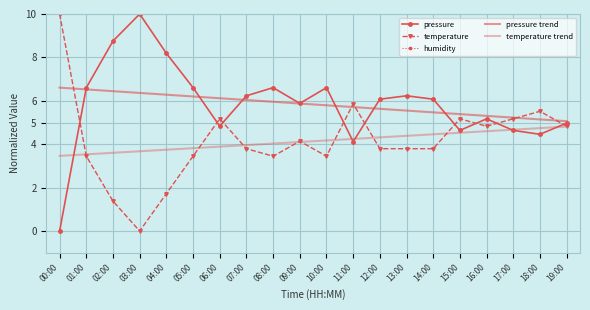

List the series in order of their overall mean, highest first.

pressure, temperature, humidity, pressure trend, temperature trend